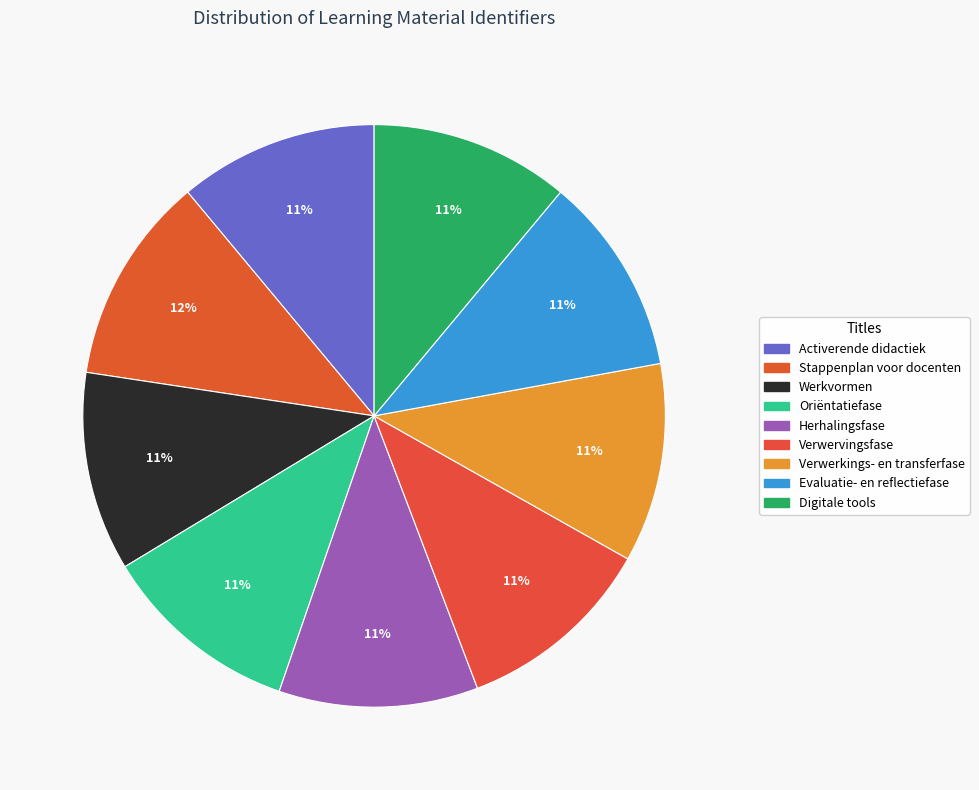

Count the number of slices in the pie.

9